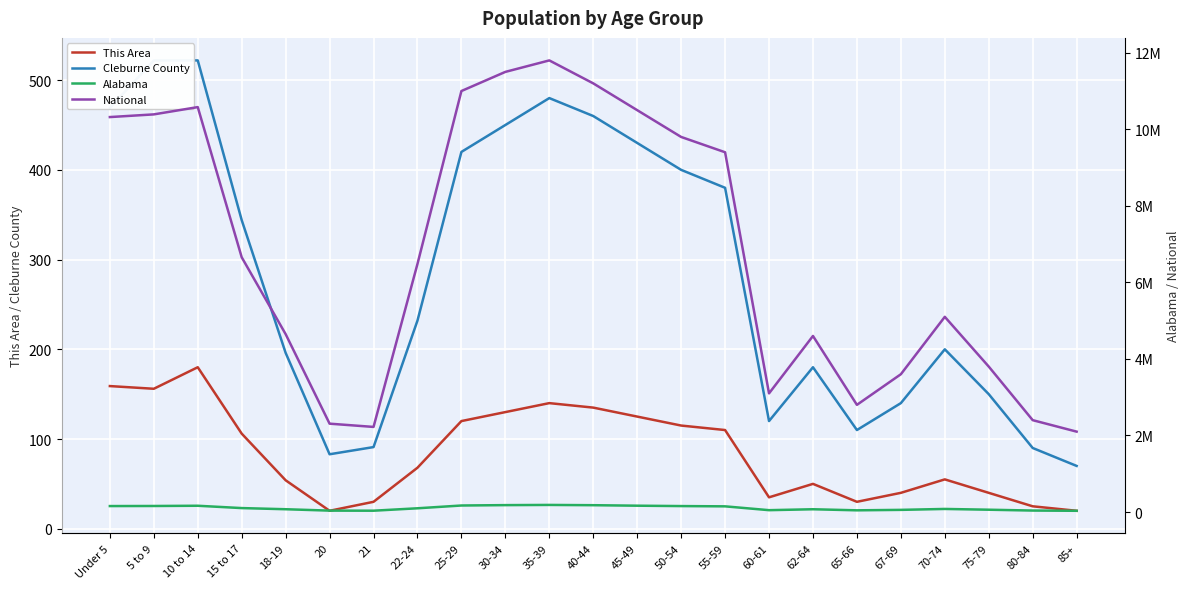

Is the value of National at 10 to 14 greater than the value of This Area at 20?

Yes